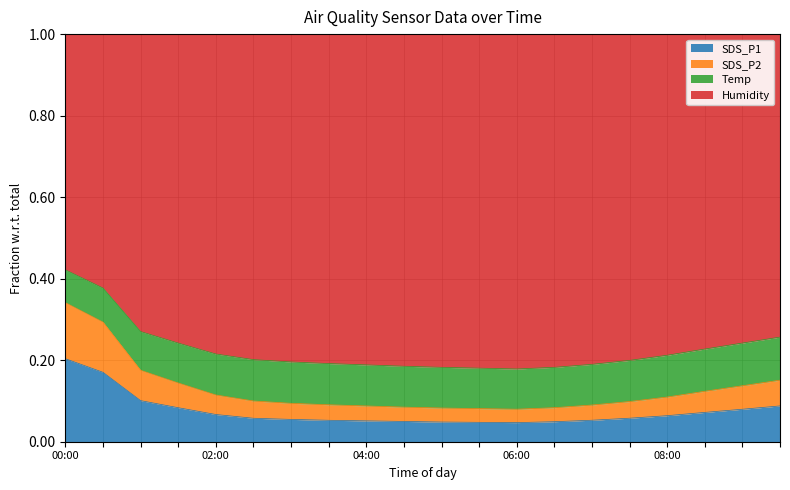

What are all the series names shown in the legend?

SDS_P1, SDS_P2, Temp, Humidity